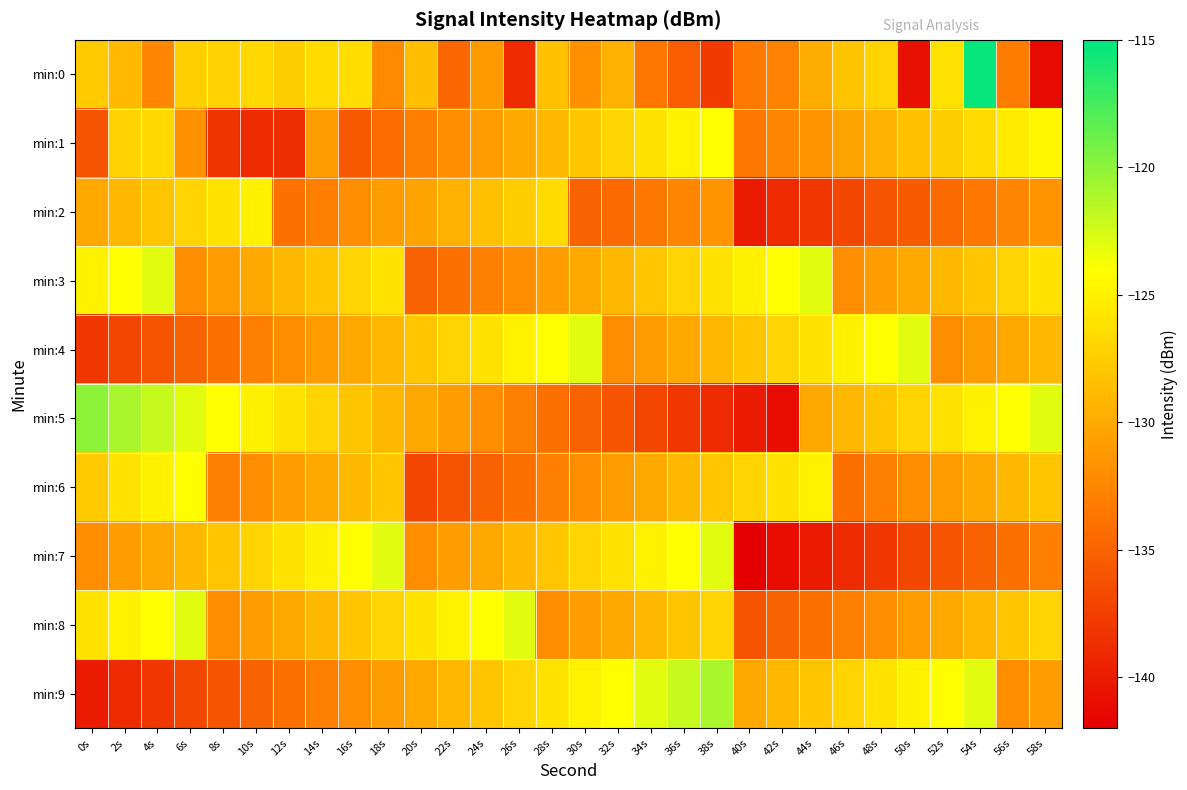

What is the greatest value displayed?

-115.2